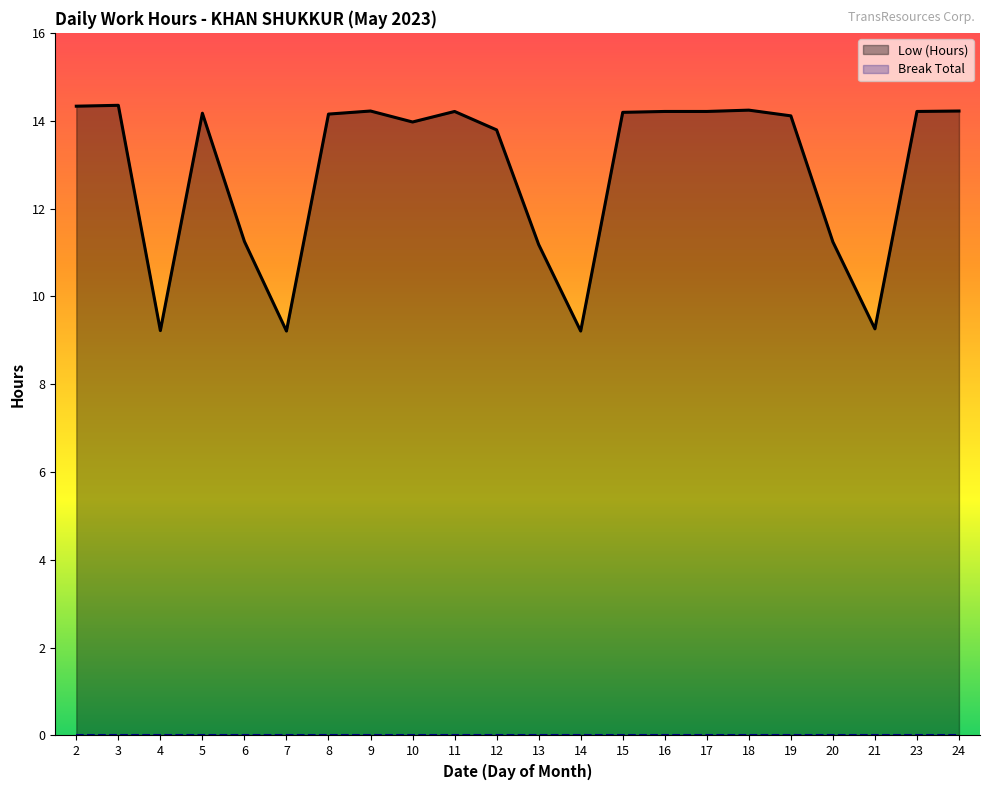

Rank the series at 3 from lowest to highest value.

Break Total, Low (Hours)